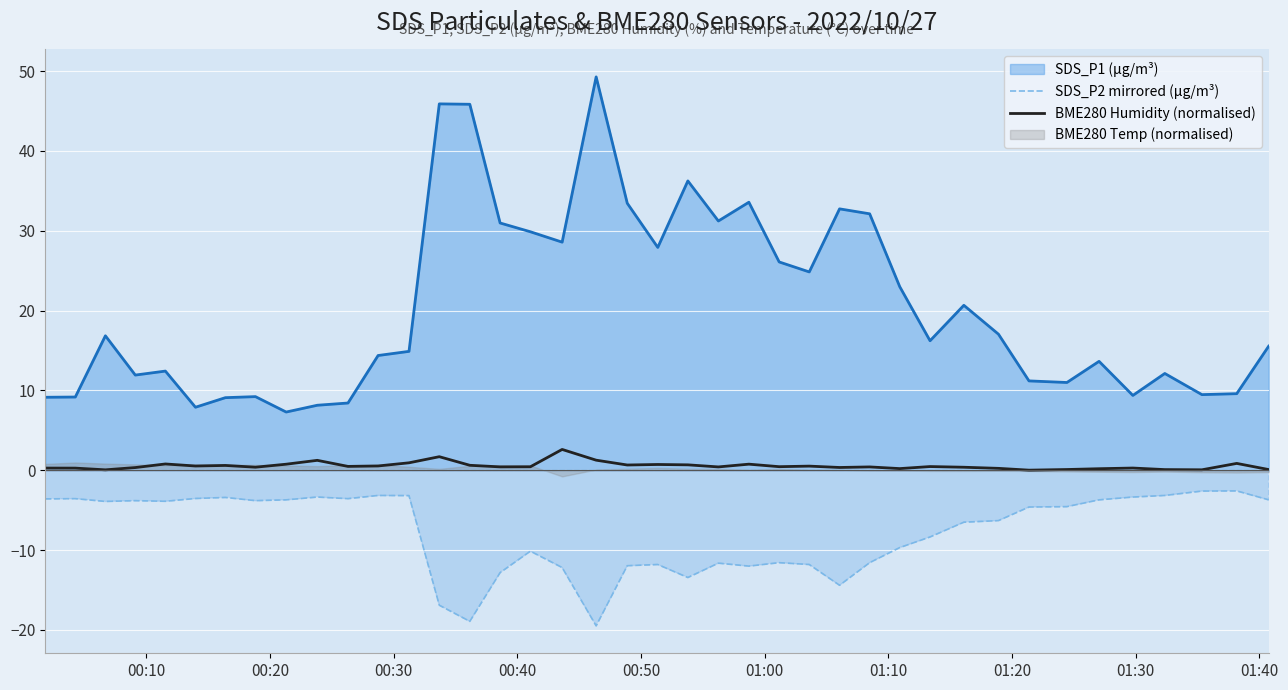

True or false: SDS_P1 (µg/m³) and BME280 Humidity (normalised) cross at least once.

False